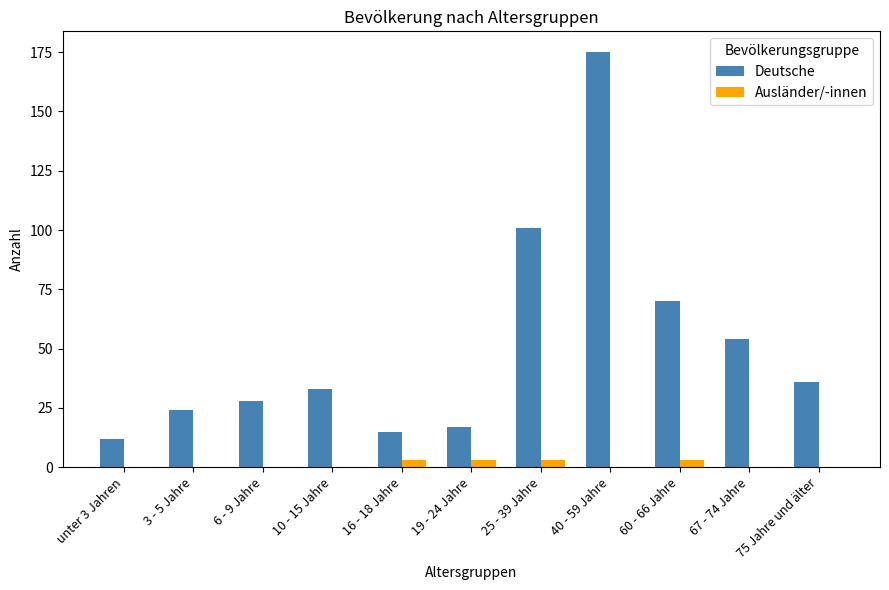

How many groups of bars are there?

11